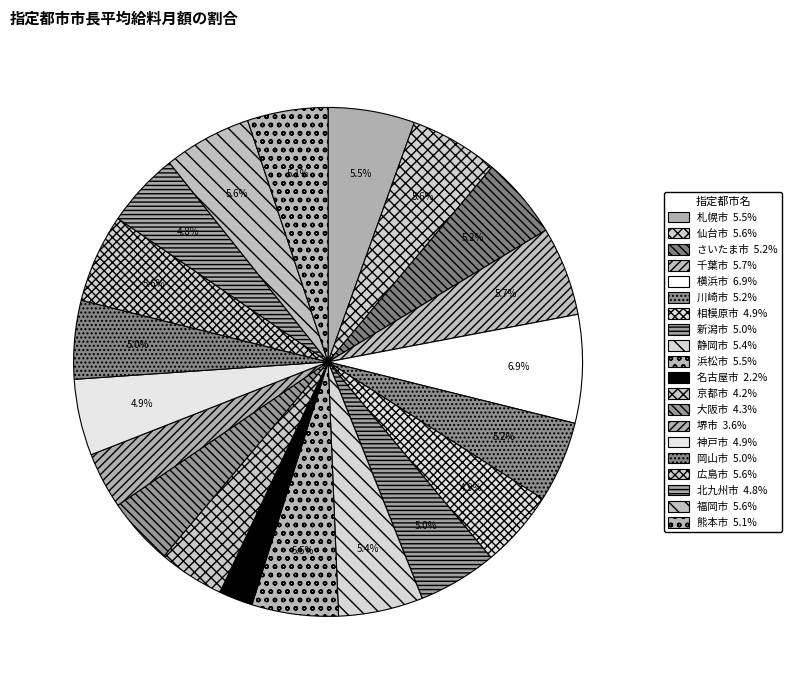

Count the number of slices in the pie.

20